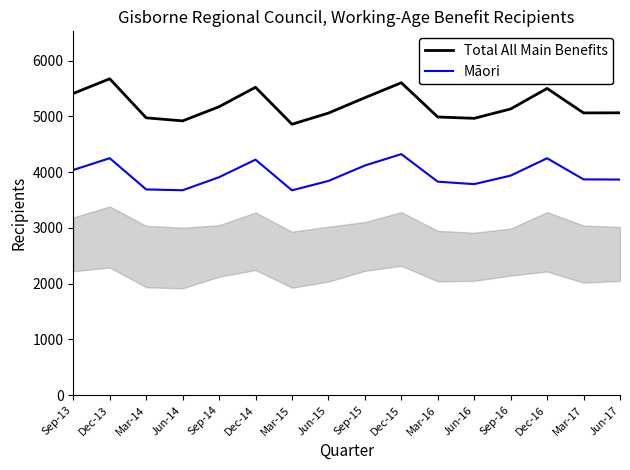

At Jun-15, list the series in order from smallest to largest.

Māori, Total All Main Benefits